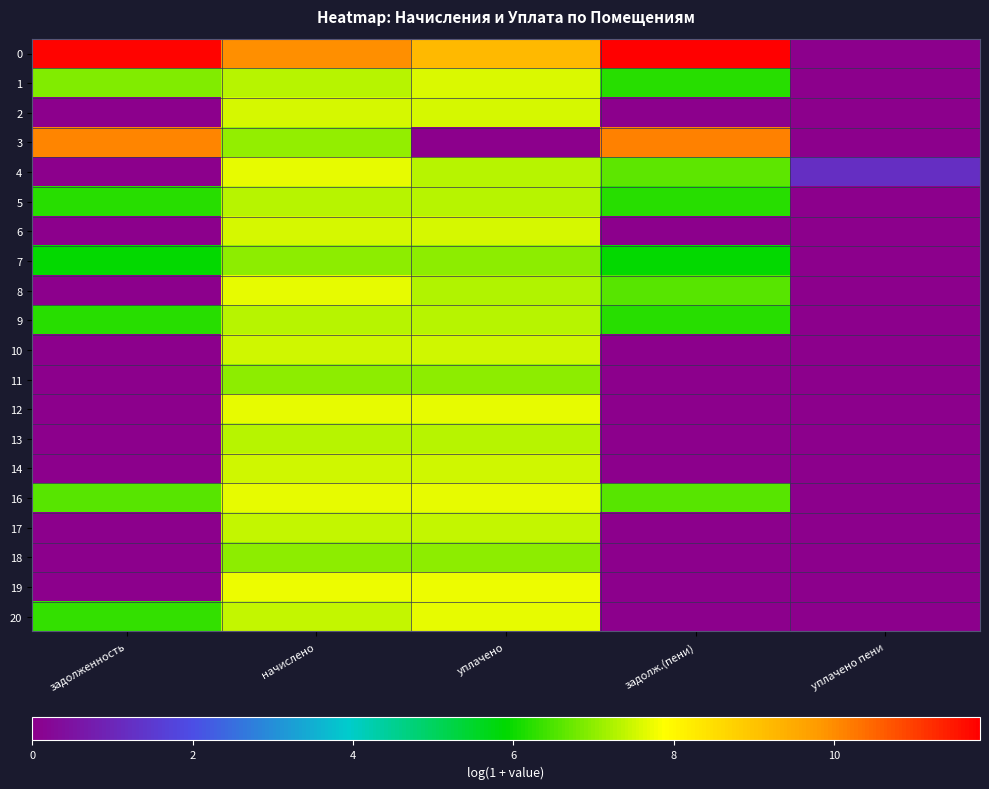

Reading left to right, extract all data points from this chart.

0: задолженность=11.7	начислено=9.9	уплачено=9.2	задолж.(пени)=11.8	уплачено пени=0.0
1: задолженность=6.9	начислено=7.3	уплачено=7.6	задолж.(пени)=6.2	уплачено пени=0.0
2: задолженность=0.0	начислено=7.5	уплачено=7.5	задолж.(пени)=0.0	уплачено пени=0.0
3: задолженность=10.1	начислено=7.0	уплачено=0.0	задолж.(пени)=10.1	уплачено пени=0.0
4: задолженность=0.0	начислено=7.7	уплачено=7.3	задолж.(пени)=6.6	уплачено пени=1.2
5: задолженность=6.2	начислено=7.3	уплачено=7.3	задолж.(пени)=6.2	уплачено пени=0.0
6: задолженность=0.0	начислено=7.5	уплачено=7.5	задолж.(пени)=0.0	уплачено пени=0.0
7: задолженность=5.9	начислено=7.0	уплачено=7.0	задолж.(пени)=5.9	уплачено пени=0.0
8: задолженность=0.0	начислено=7.7	уплачено=7.3	задолж.(пени)=6.6	уплачено пени=0.0
9: задолженность=6.2	начислено=7.3	уплачено=7.3	задолж.(пени)=6.2	уплачено пени=0.0
10: задолженность=0.0	начислено=7.5	уплачено=7.5	задолж.(пени)=0.0	уплачено пени=0.0
11: задолженность=0.0	начислено=7.0	уплачено=7.0	задолж.(пени)=0.0	уплачено пени=0.0
12: задолженность=0.0	начислено=7.7	уплачено=7.7	задолж.(пени)=0.0	уплачено пени=0.0
13: задолженность=0.0	начислено=7.3	уплачено=7.3	задолж.(пени)=0.0	уплачено пени=0.0
14: задолженность=0.0	начислено=7.5	уплачено=7.5	задолж.(пени)=0.0	уплачено пени=0.0
16: задолженность=6.6	начислено=7.7	уплачено=7.7	задолж.(пени)=6.6	уплачено пени=0.0
17: задолженность=0.0	начислено=7.4	уплачено=7.4	задолж.(пени)=0.0	уплачено пени=0.0
18: задолженность=0.0	начислено=7.0	уплачено=7.0	задолж.(пени)=0.0	уплачено пени=0.0
19: задолженность=0.0	начислено=7.7	уплачено=7.7	задолж.(пени)=0.0	уплачено пени=0.0
20: задолженность=6.3	начислено=7.4	уплачено=7.7	задолж.(пени)=0.0	уплачено пени=0.0